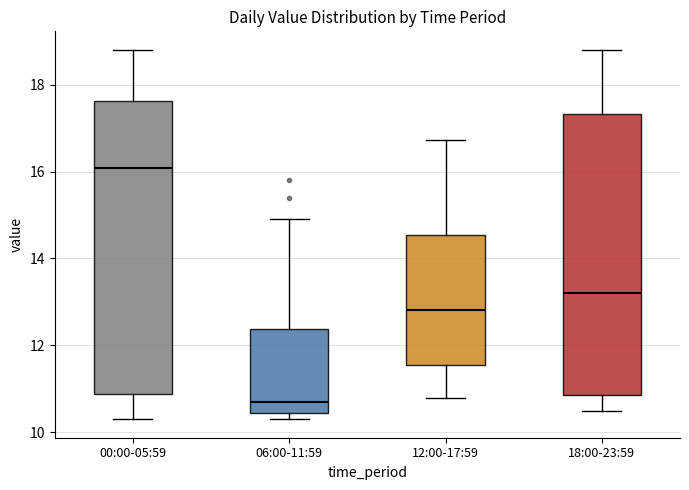

Reading left to right, read every box against the y-axis: the position of its median line, the range the box covers, and the ends of its whiskers. The values are not printed on the chart, so give them approximately, as read against the axis.

00:00-05:59: median 16.0, box 10.8 to 17.6, whiskers 10.4 to 18.8
06:00-11:59: median 10.6, box 10.4 to 12.4, whiskers 10.4 (just below the box's lower edge) to 15.0
12:00-17:59: median 12.8, box 11.6 to 14.6, whiskers 10.8 to 16.8
18:00-23:59: median 13.2, box 10.8 to 17.4, whiskers 10.6 to 18.8